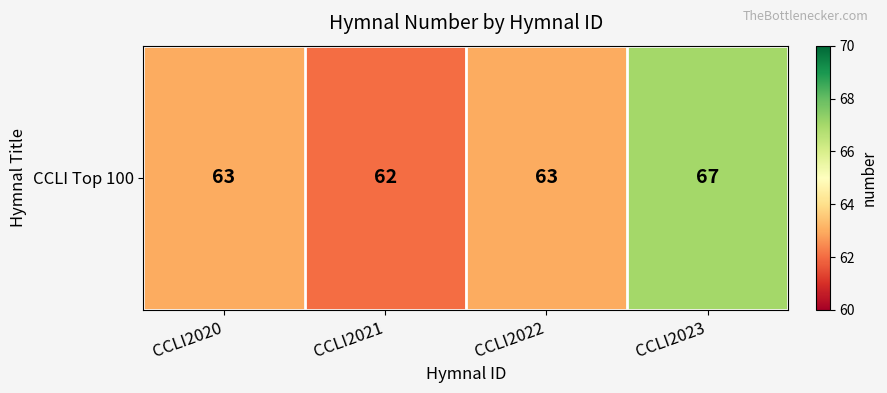

What is the average value?

64